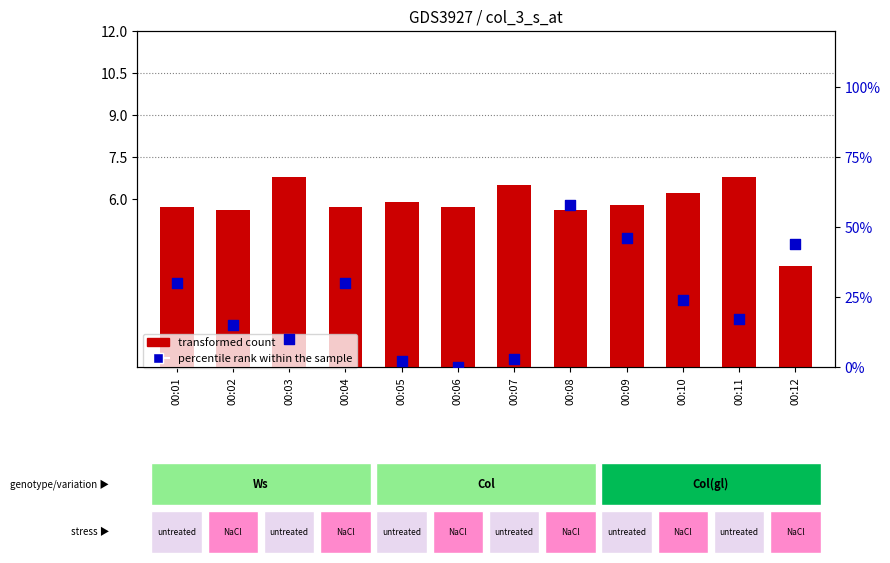

Which series has the largest total across all categories?

percentile rank within the sample